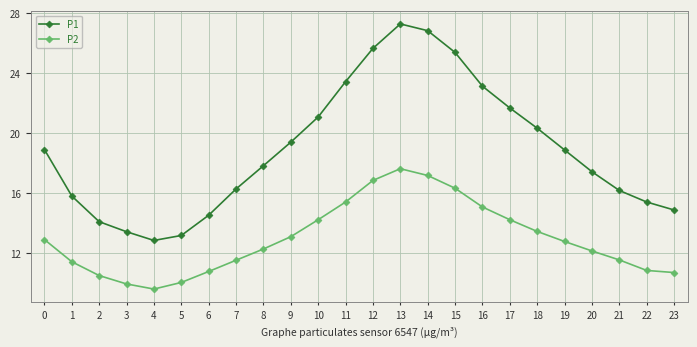

What is the sum of all P2 values?

311.1